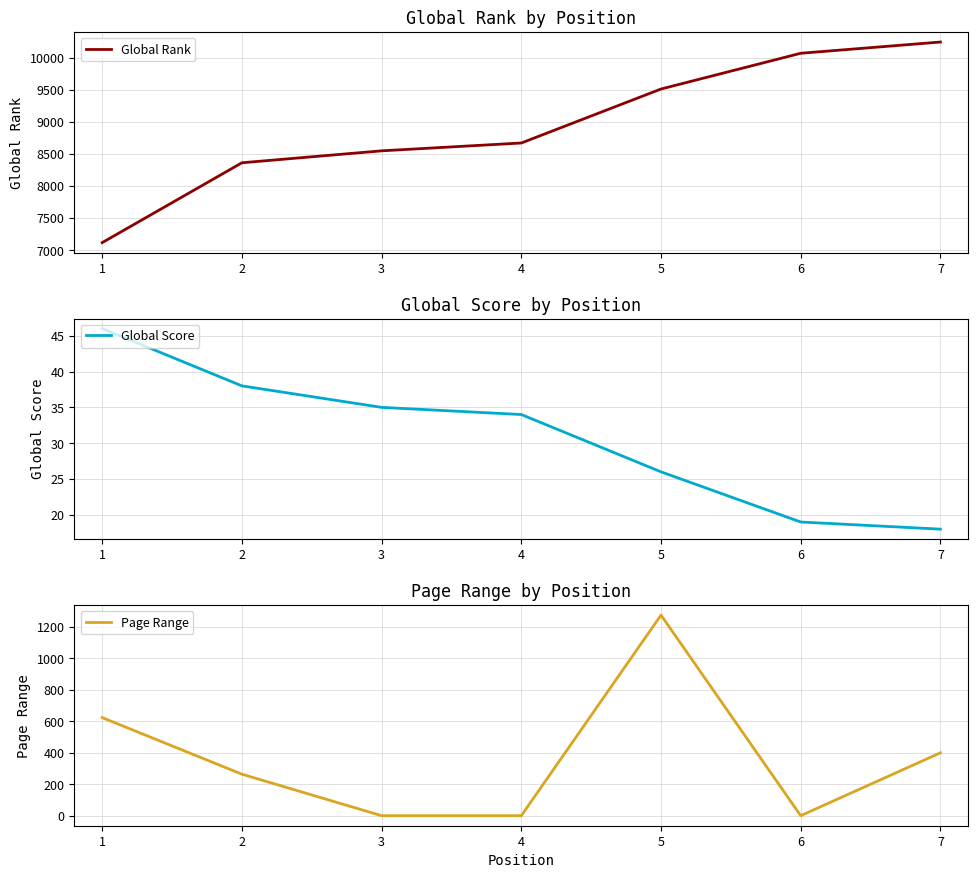

True or false: Page Range has a value of 624 at 1.

True